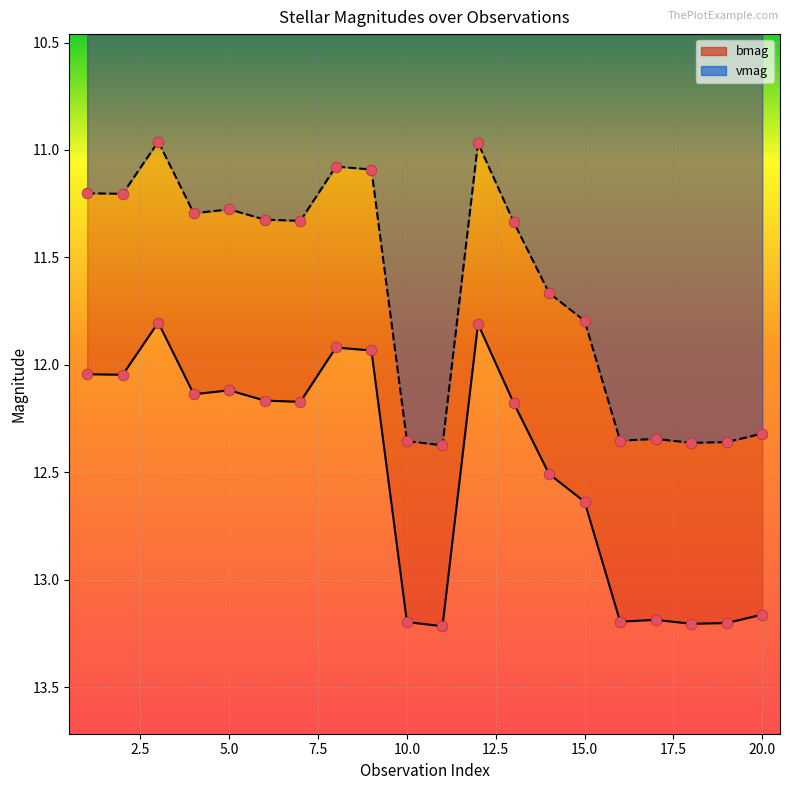

Which series contains the lowest Y value?

vmag